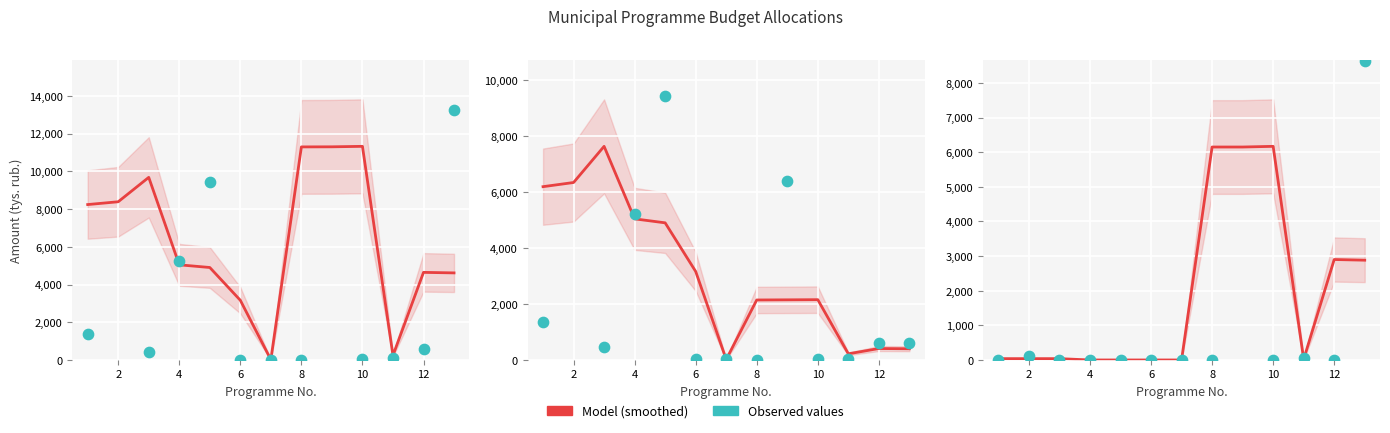

Which series reaches the maximum Y coordinate?

Observed